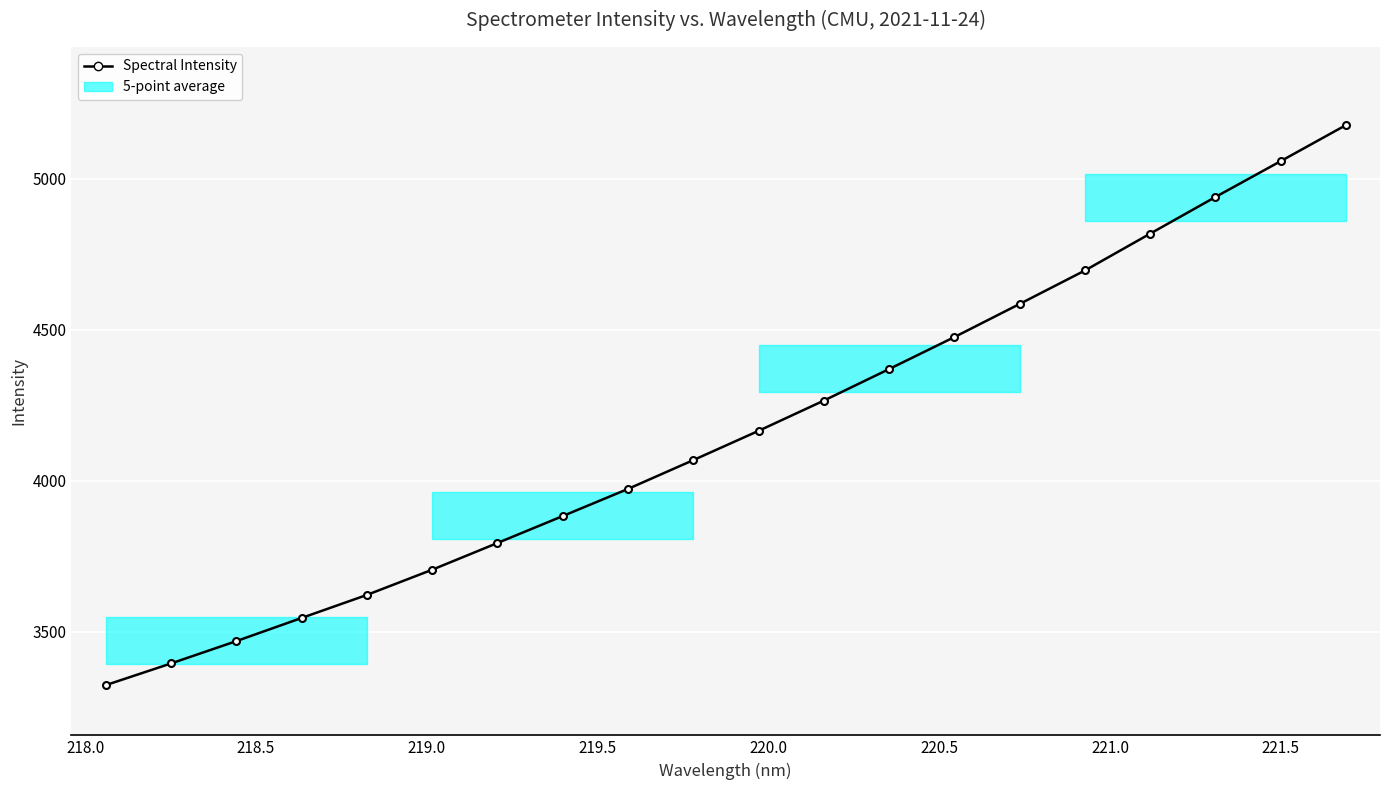

Reading left to right, extract all data points from this chart.

3322.8	3394.6	3468.6	3545.3	3621.6	3705.1	3793.6	3882.8	3972.8	4068.1	4165.1	4265.2	4369.7	4475.6	4585.2	4696.0	4818.0	4939.3	5058.0	5177.3